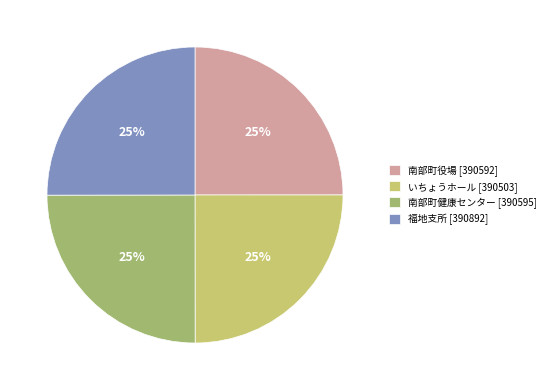

Is there a majority slice in this chart?

No